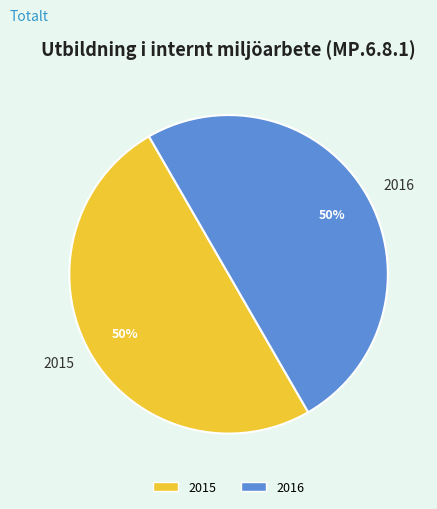

What is the ratio of the value at 2015 to the value at 2016?

1.0